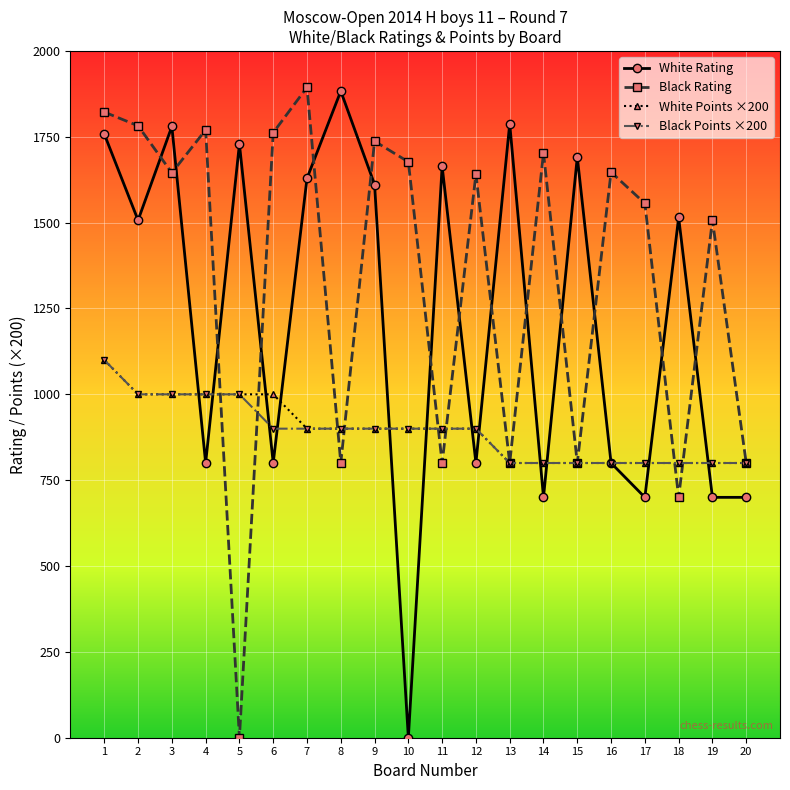

Between 4 and 15, which series saw the biggest shift?

Black Rating